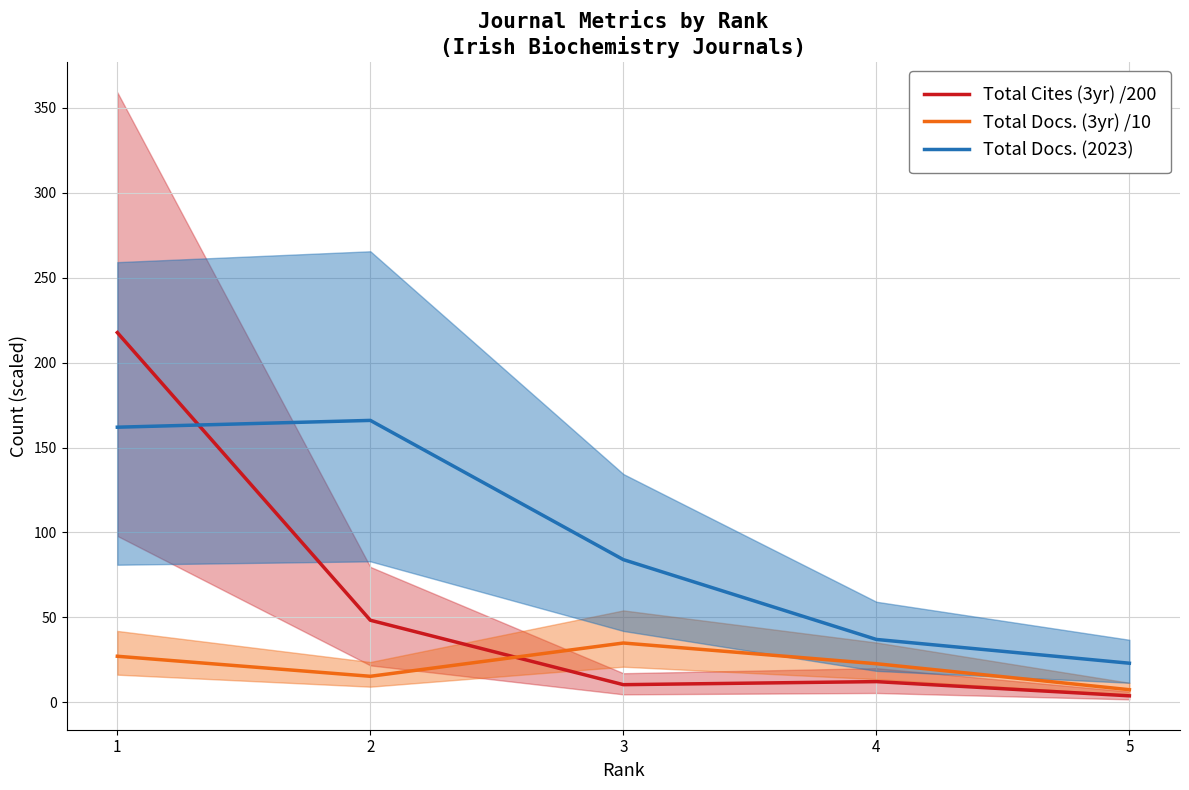

True or false: Total Docs. (3yr) /10 has a value of 34.9 at 3.

True